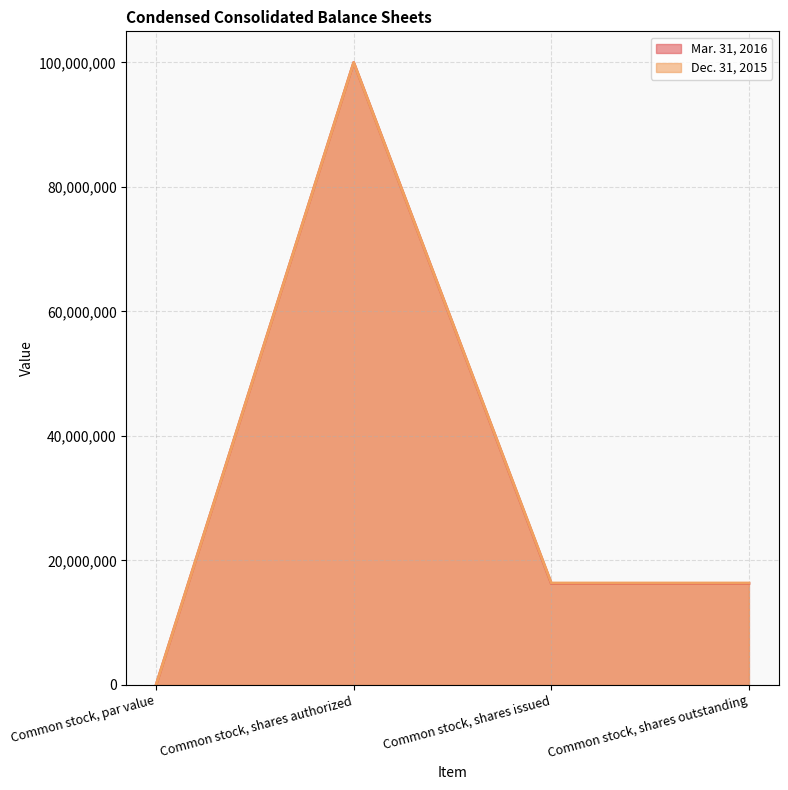

At which label does Mar. 31, 2016 reach its peak?

Common stock, shares authorized